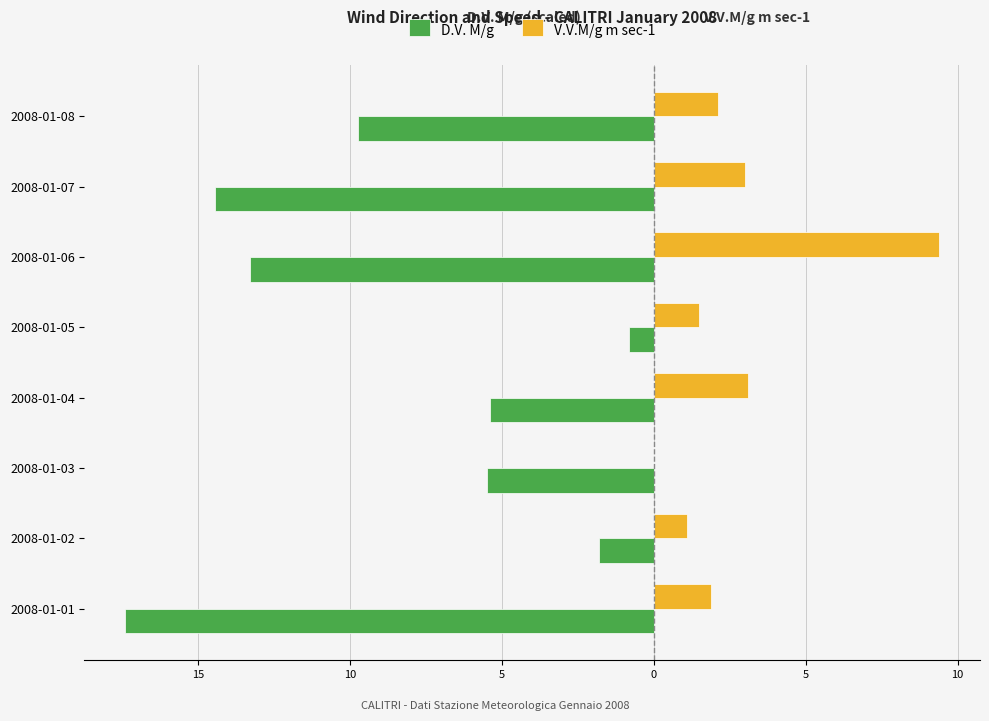

What is the minimum value shown in the chart?

-17.4